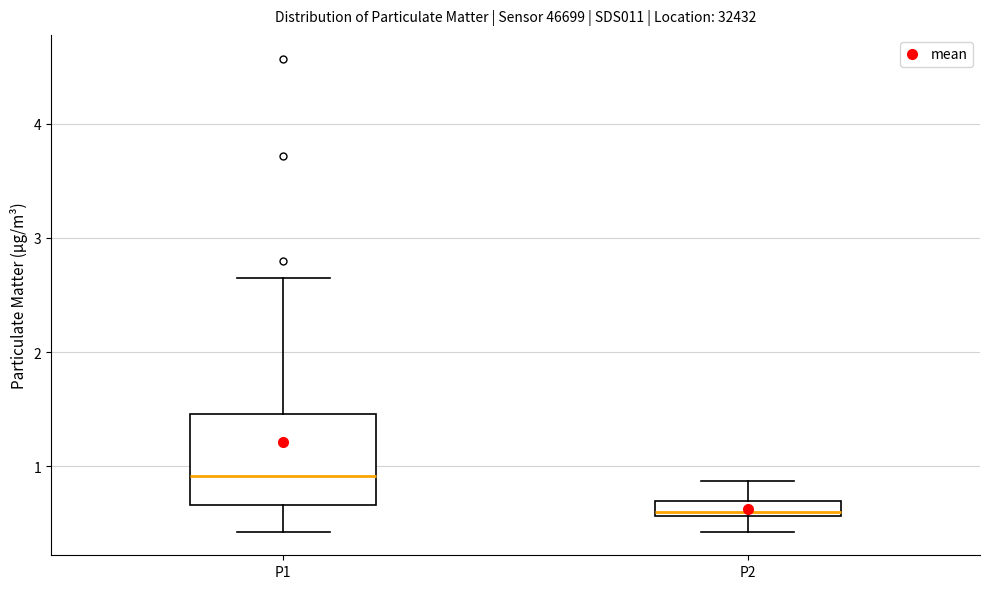

Where is the upper edge of the box for P1 on the y-axis? The values are not printed on the chart, so give them approximately, as read against the axis.

1.5